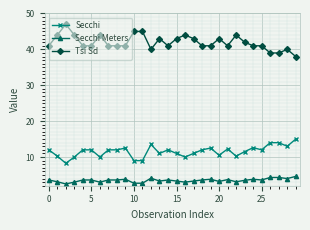

List the series in order of their overall mean, highest first.

Tsi Sd, Secchi, Secchi Meters